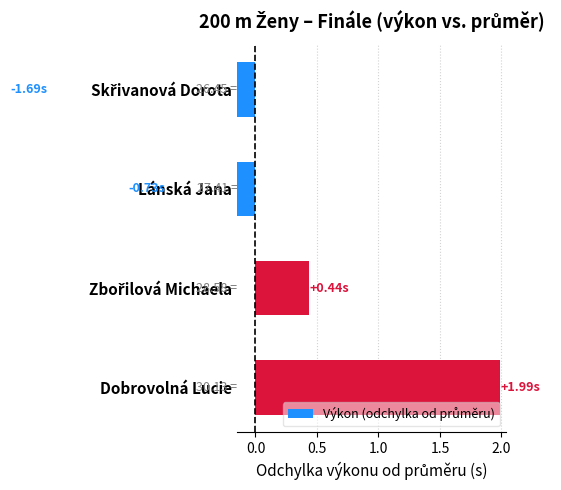

What is the greatest value displayed?

2.0